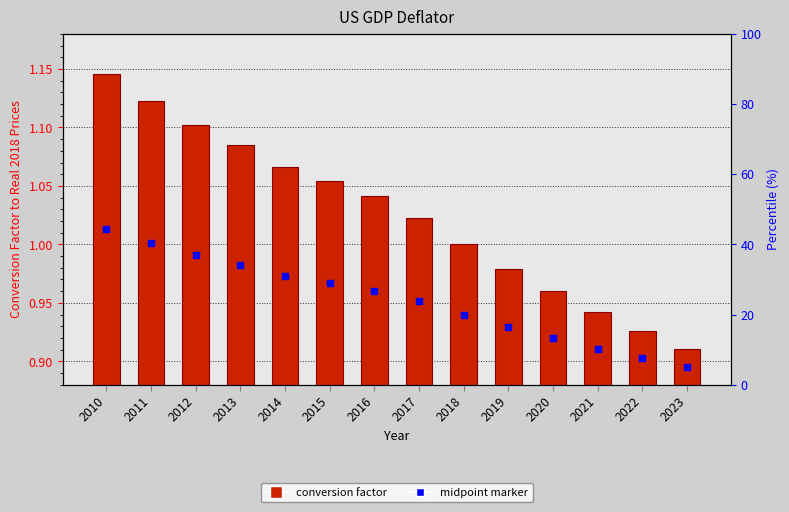

What is the total value across all series at 2016?

2.0